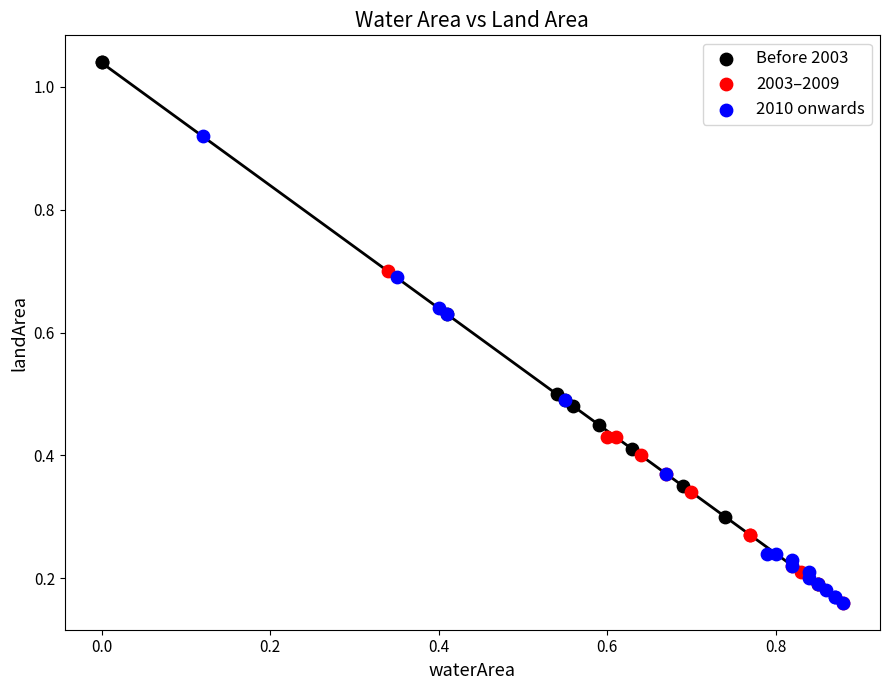

Which series contains the highest Y value?

Before 2003